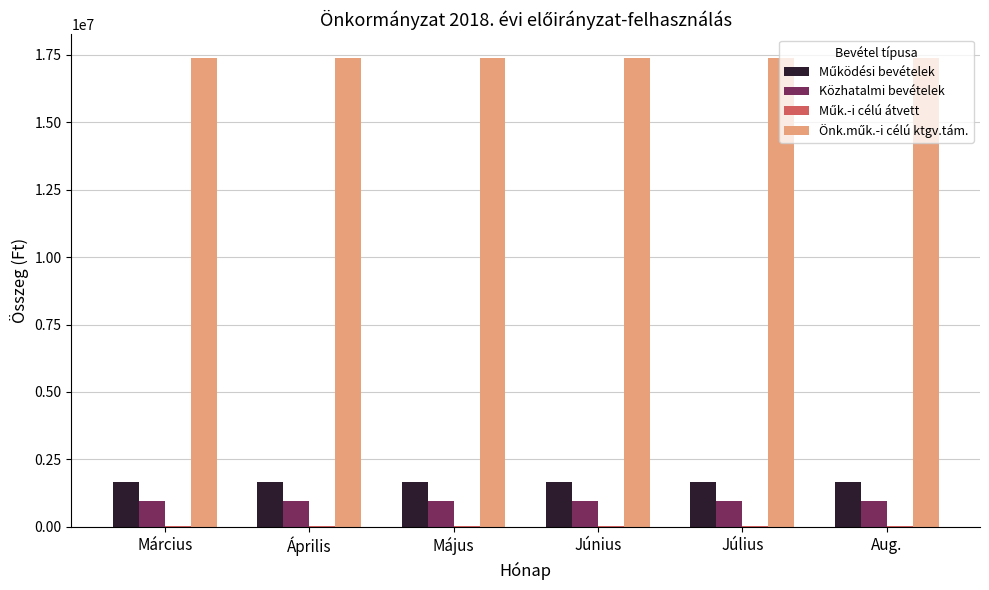

What is the maximum value for Közhatalmi bevételek?

950830.2